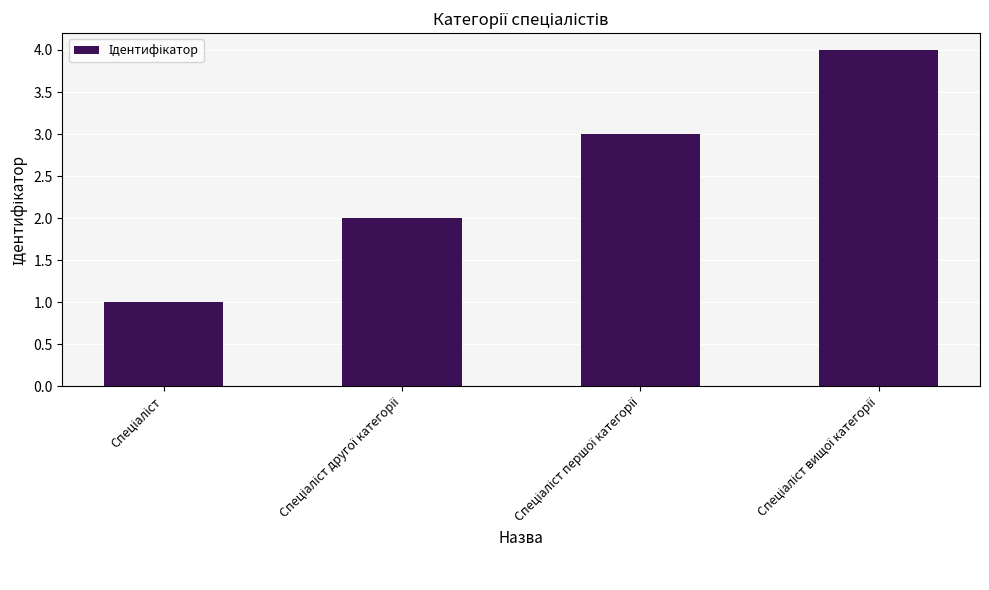

What is the sum of all values?

10